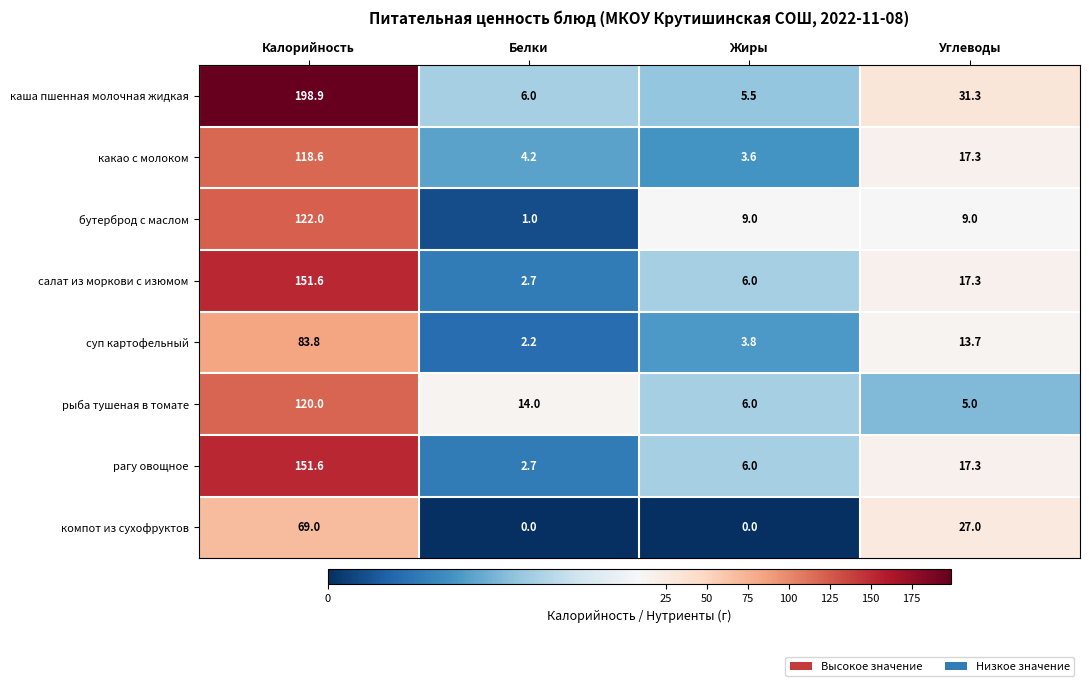

How many компот из сухофруктов values are between 0 and 69?

4